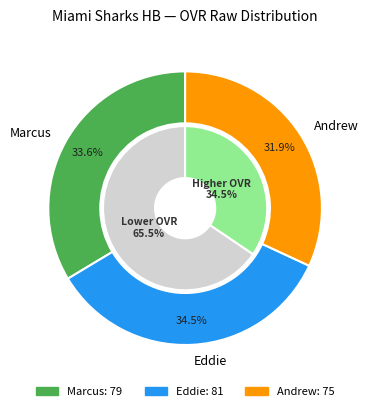

How many segments does this pie chart have?

3